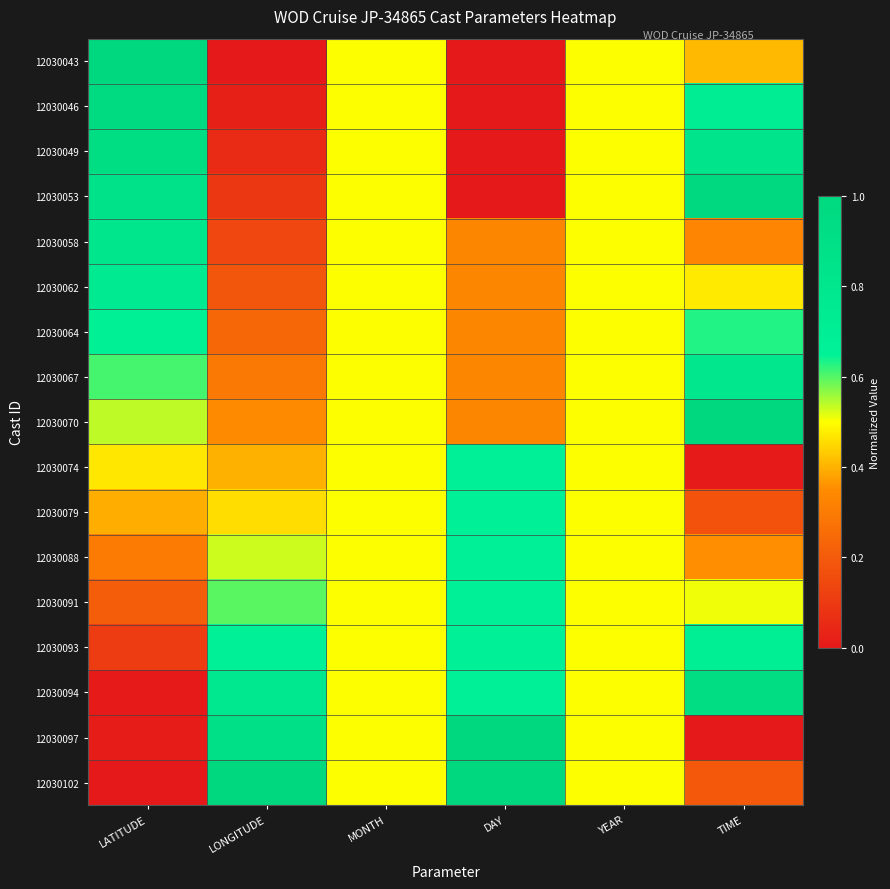

Rank the series by their maximum value, from highest to lowest.

12030043, 12030070, 12030097, 12030102, 12030053, 12030046, 12030094, 12030049, 12030058, 12030067, 12030062, 12030093, 12030064, 12030074, 12030079, 12030088, 12030091